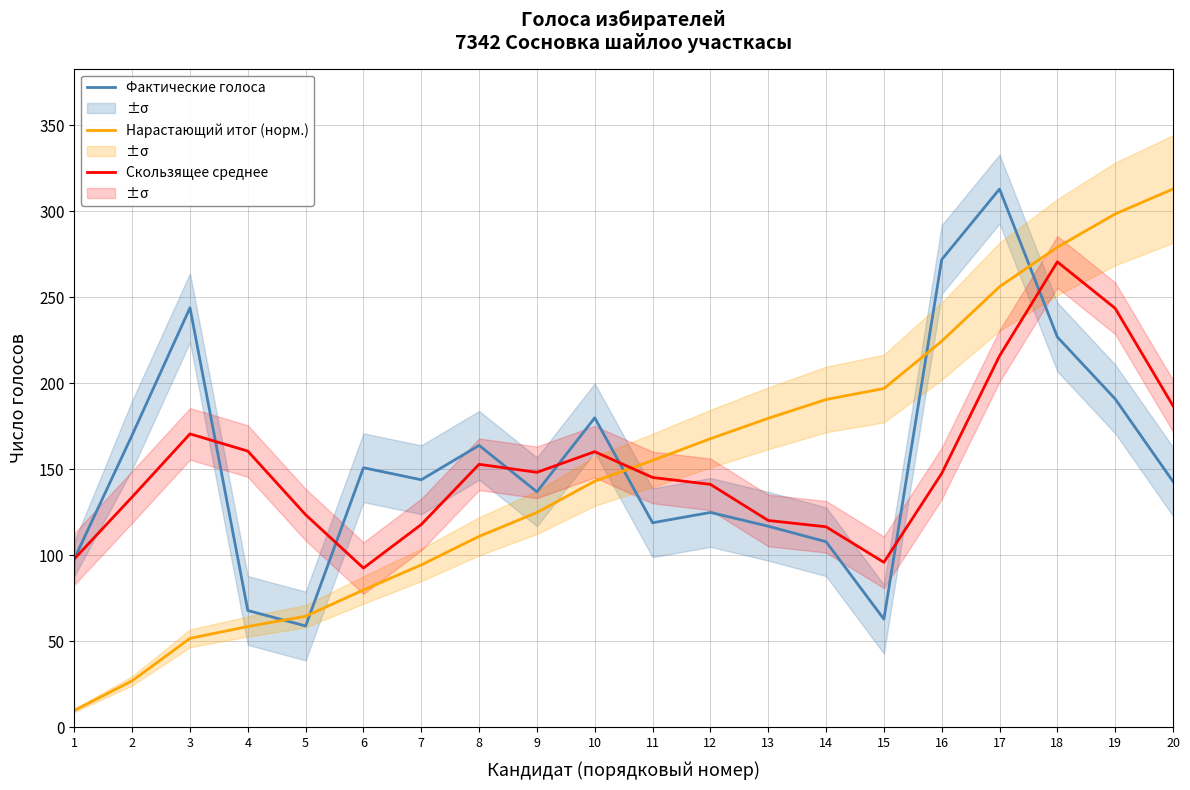

True or false: Нарастающий итог (норм.) has a value of 94.5 at 7.

True